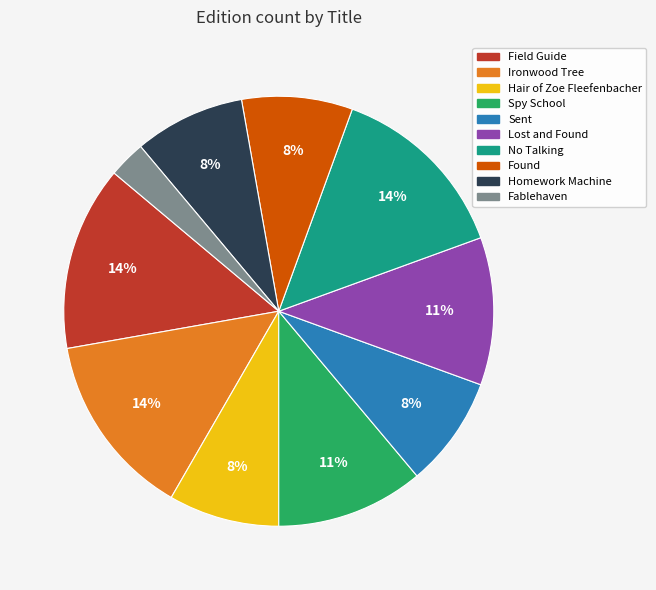

Approximately how many times larger is the value at Sent compared to Field Guide?

0.6